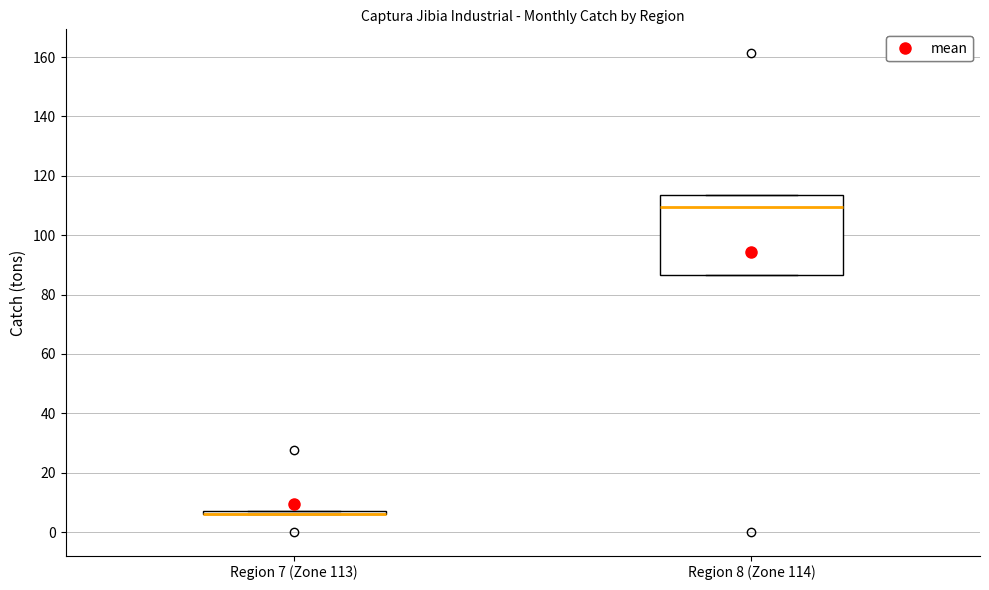

Which box is the tallest, from its lower edge to its upper edge?

Region 8 (Zone 114)